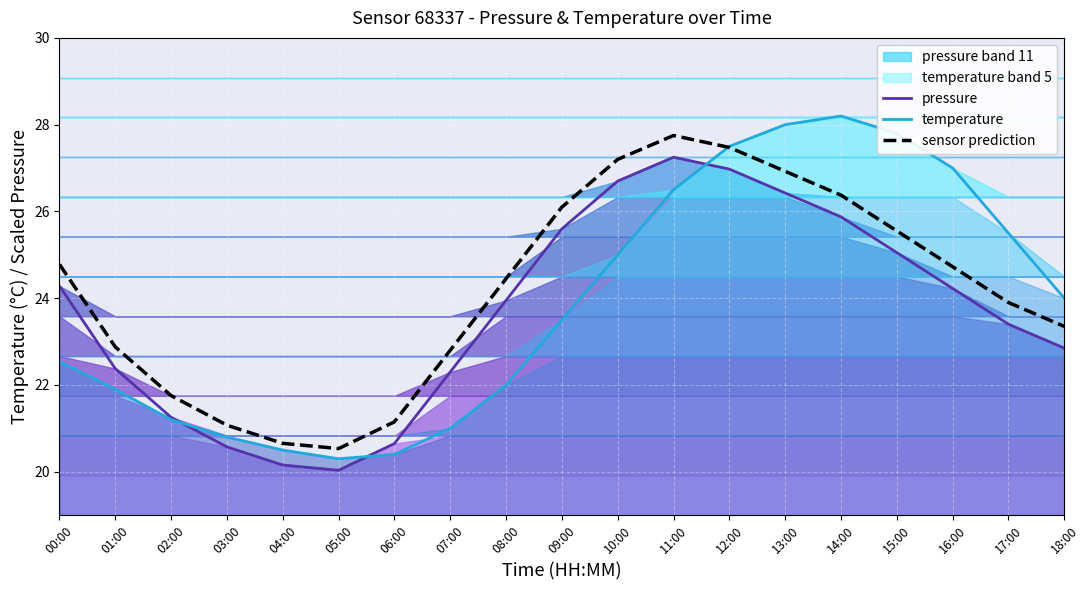

List the series in order of their peak value, lowest first.

pressure, sensor prediction, temperature